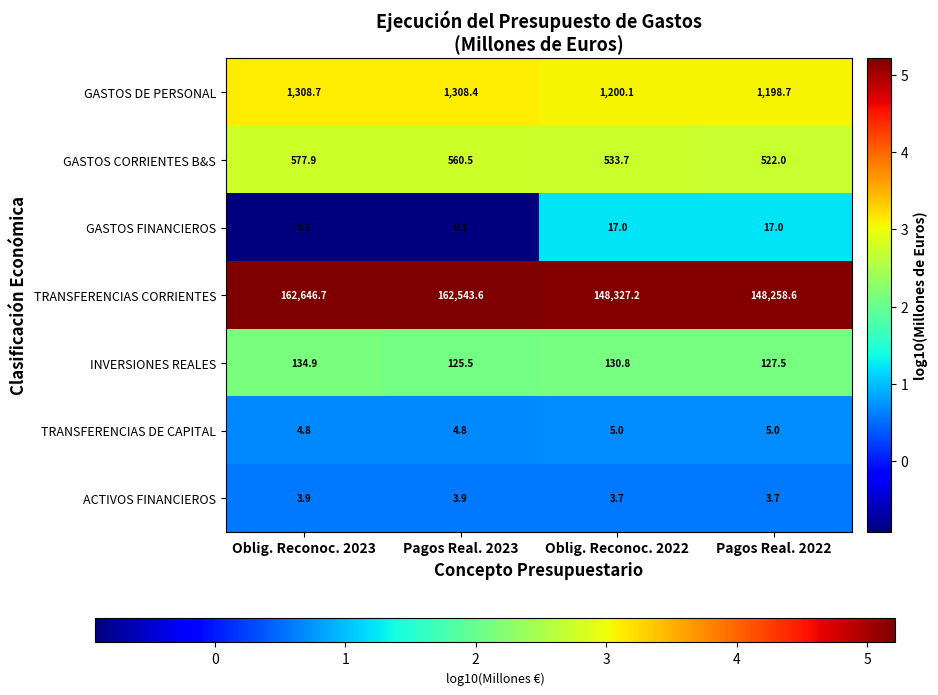

What is the maximum value for TRANSFERENCIAS CORRIENTES?

162646.7